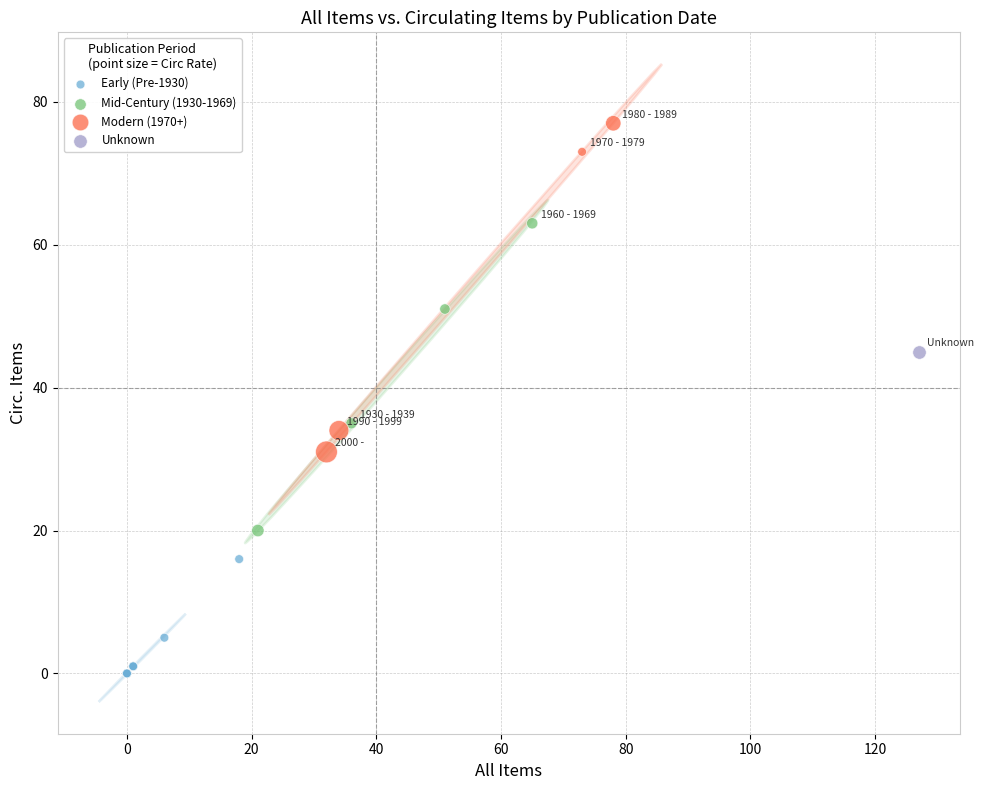

What are all the series names shown in the legend?

Early (Pre-1930), Mid-Century (1930-1969), Modern (1970+), Unknown